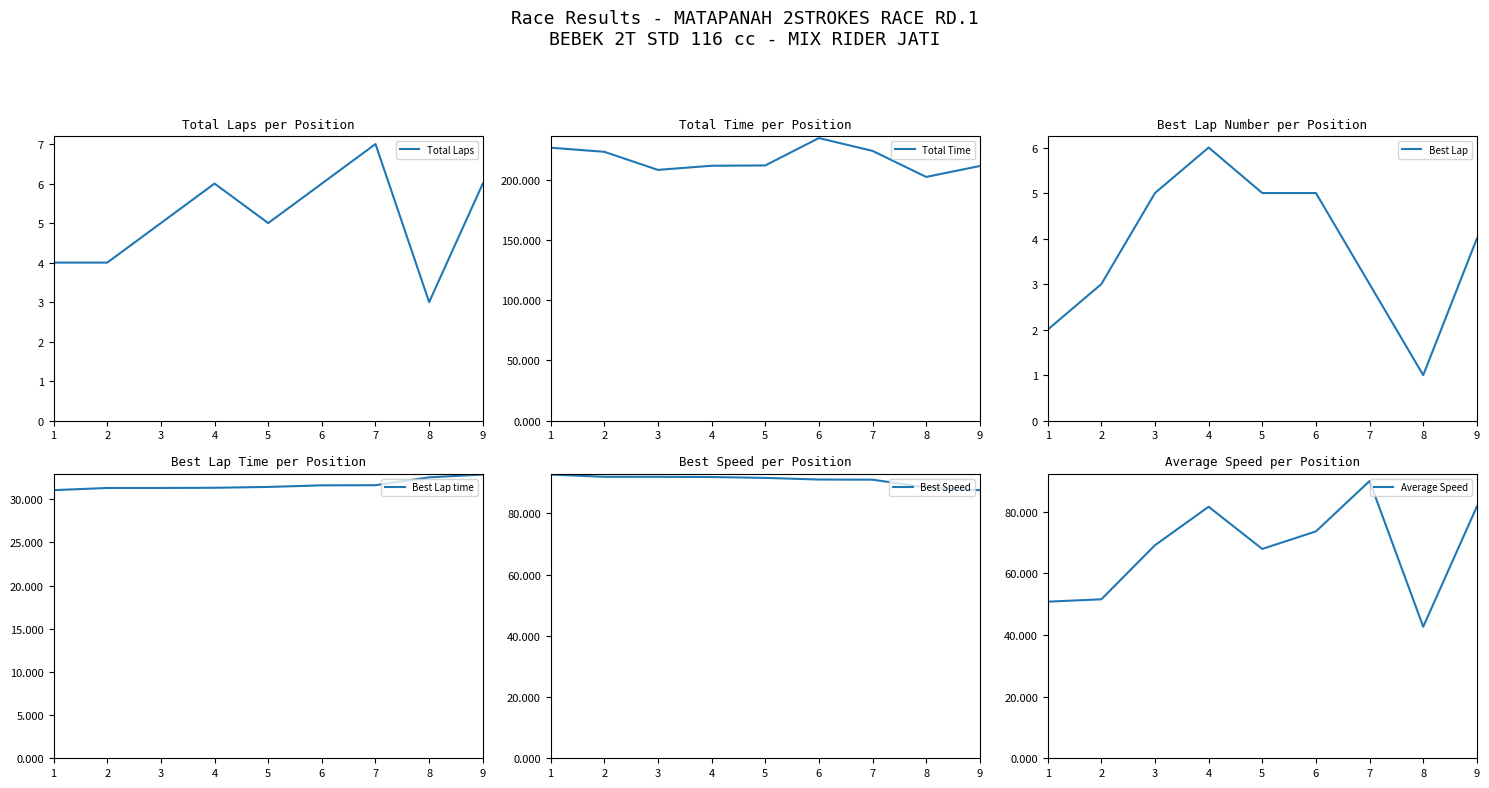

True or false: Total Laps and Best Speed intersect in this chart.

False